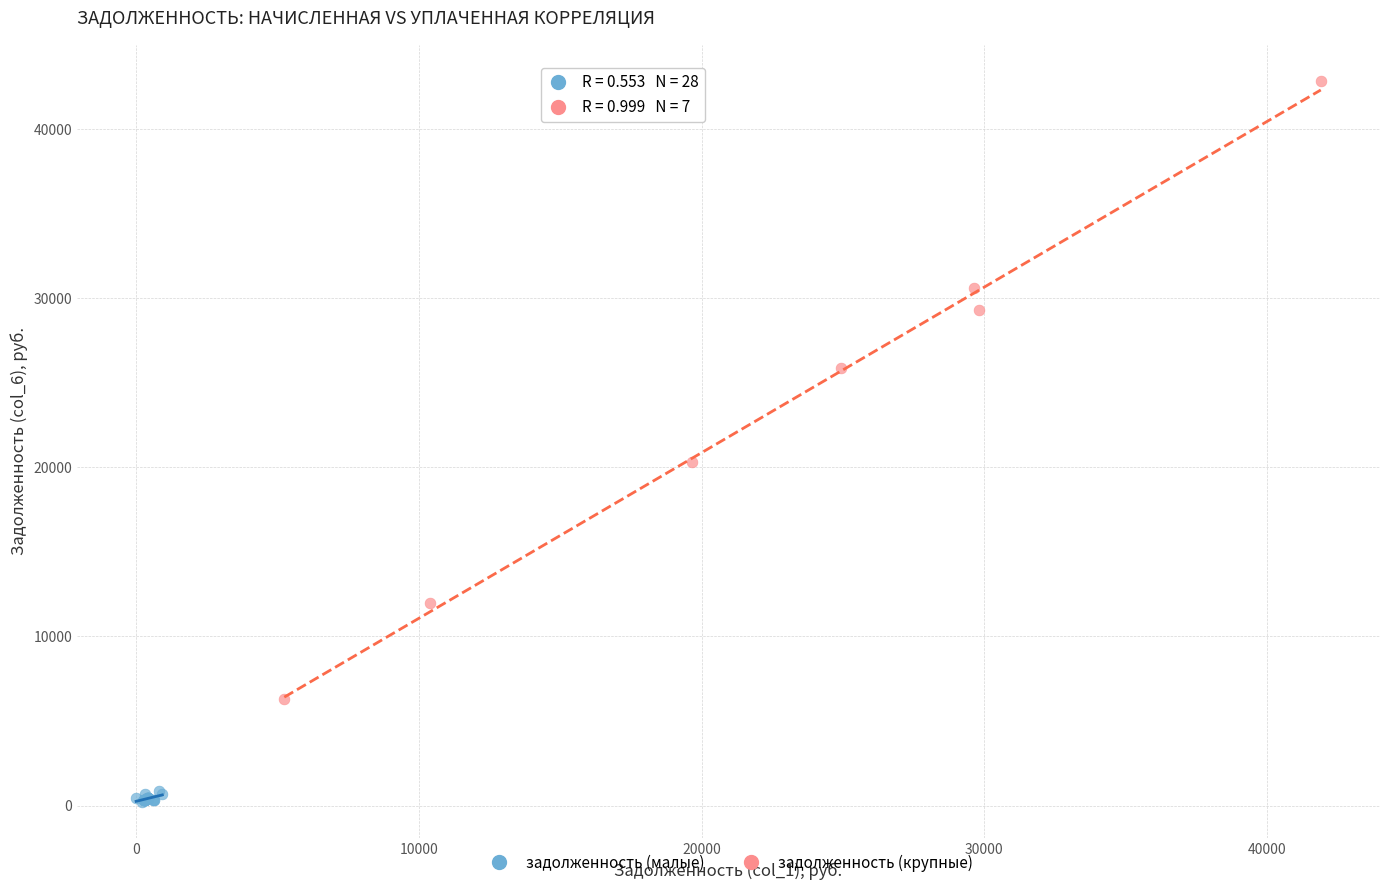

Which series has the widest spread of Y values?

задолженность (крупные)